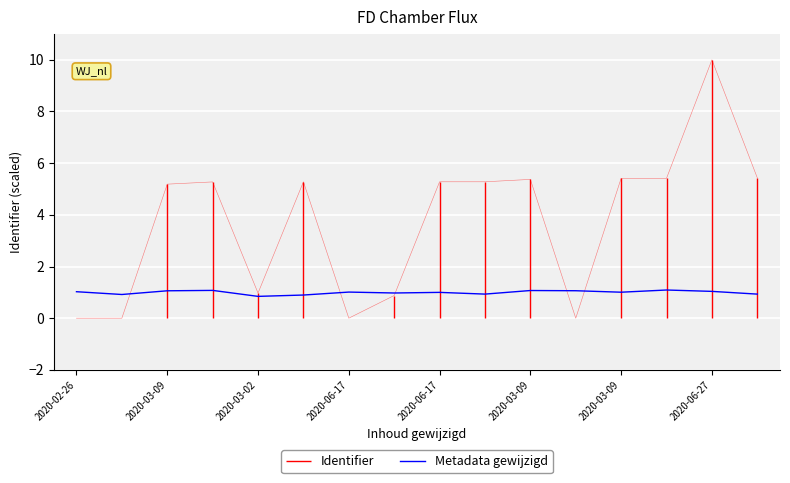

Count the number of categories in the chart.

16